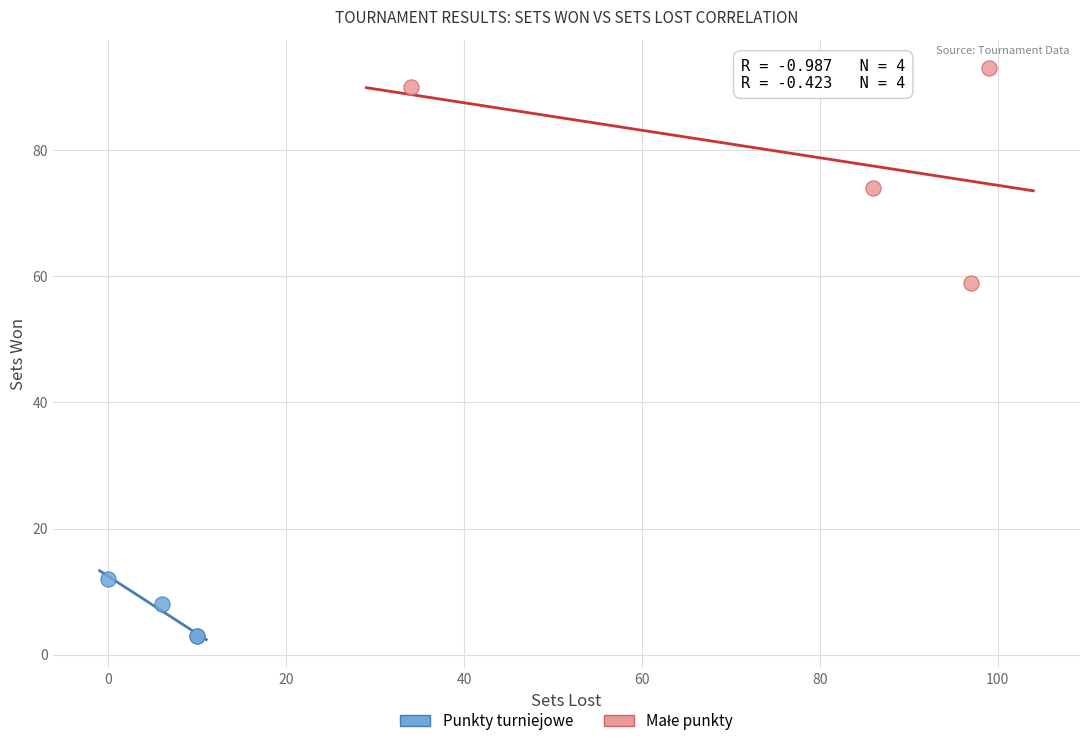

Which series contains the lowest Y value?

Punkty turniejowe